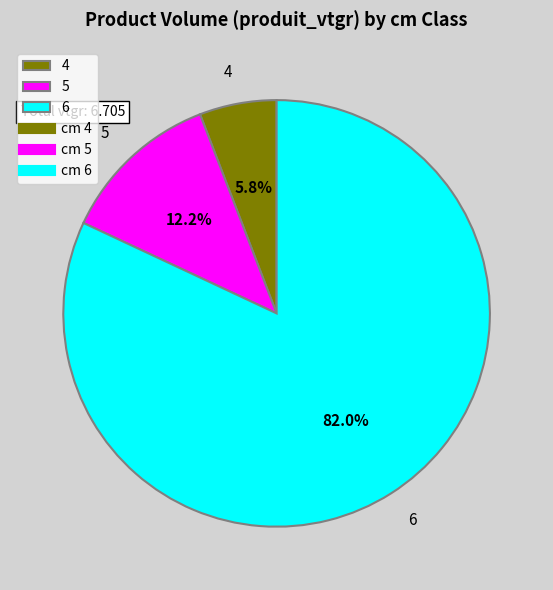

How many slices are in this pie chart?

3